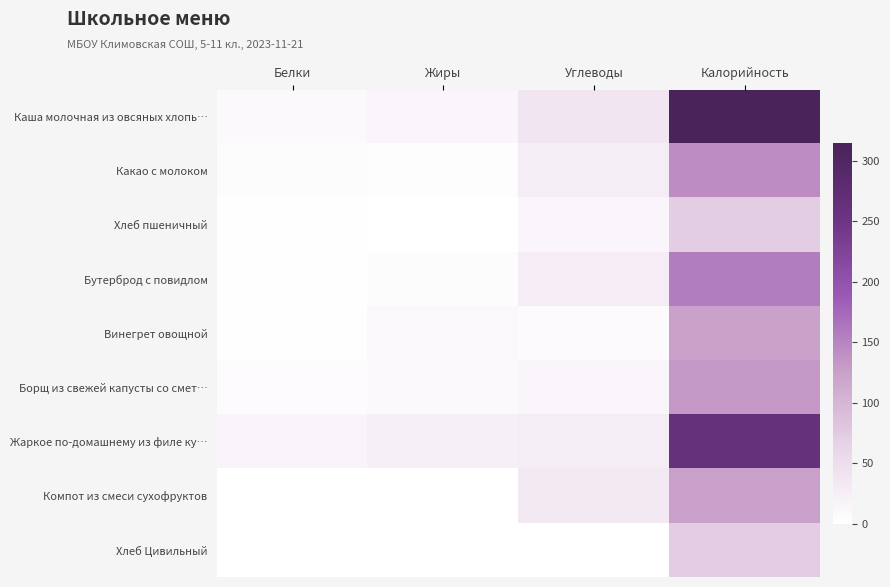

What is the maximum value shown in the chart?

314.6